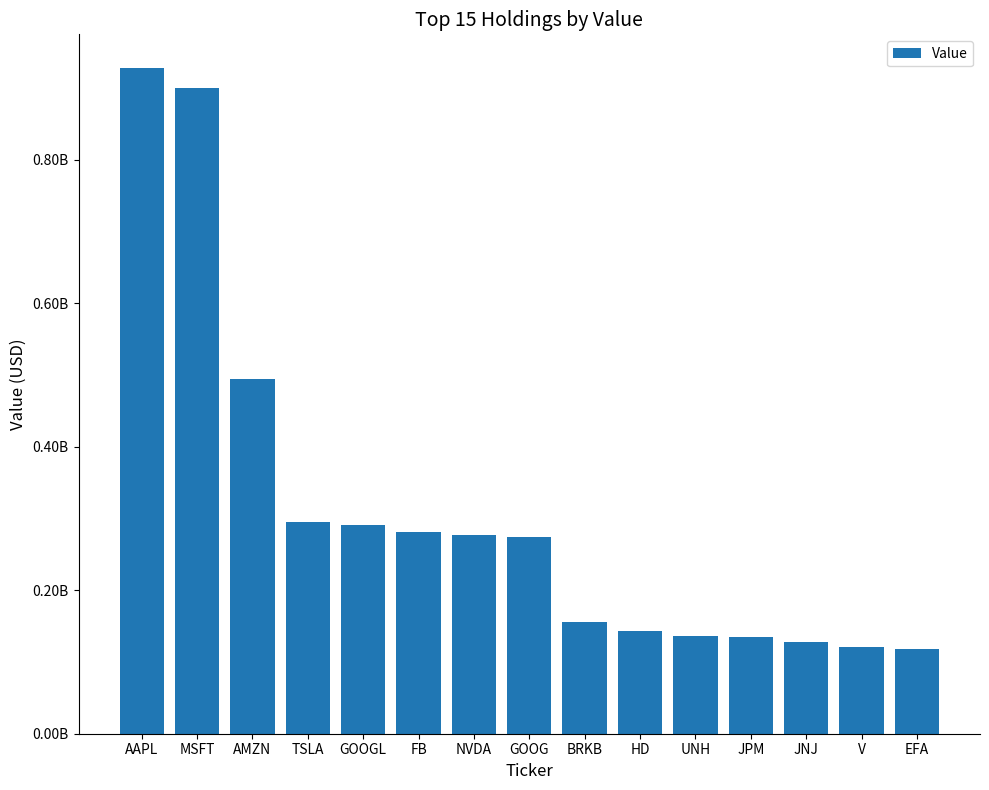

Where does the data first go above 274104000?

AAPL